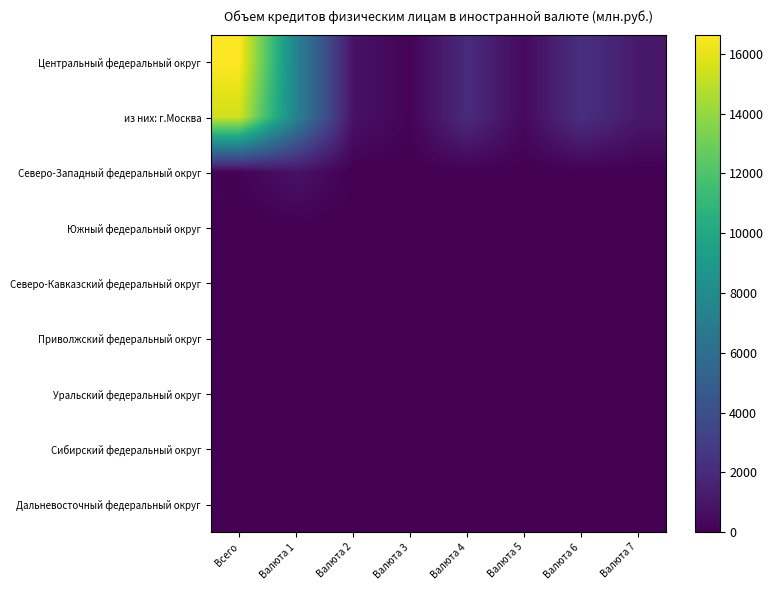

At Валюта 3, list the series in order from smallest to largest.

Северо-Западный федеральный округ, Южный федеральный округ, Северо-Кавказский федеральный округ, Приволжский федеральный округ, Уральский федеральный округ, Сибирский федеральный округ, Дальневосточный федеральный округ, Центральный федеральный округ, из них: г.Москва